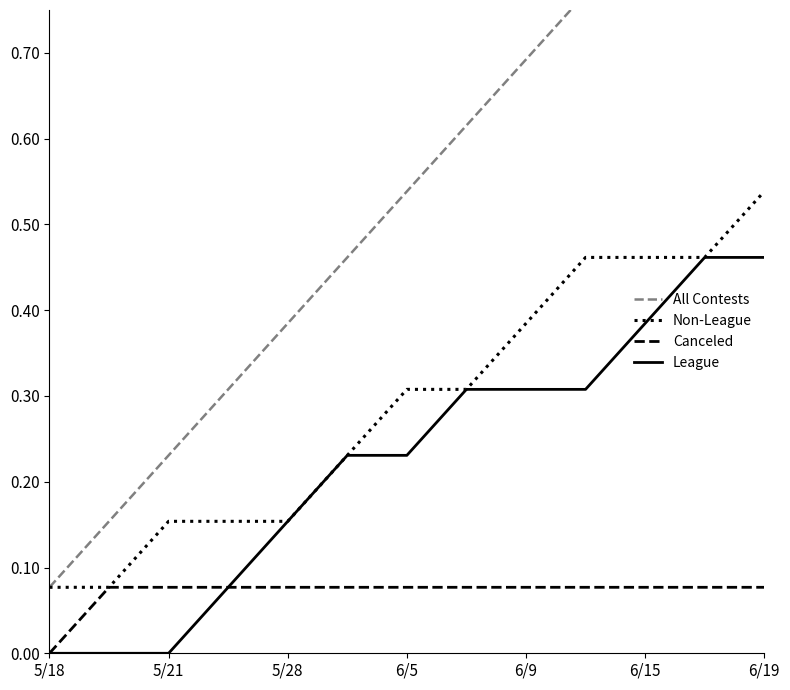

How many series are shown in this chart?

4